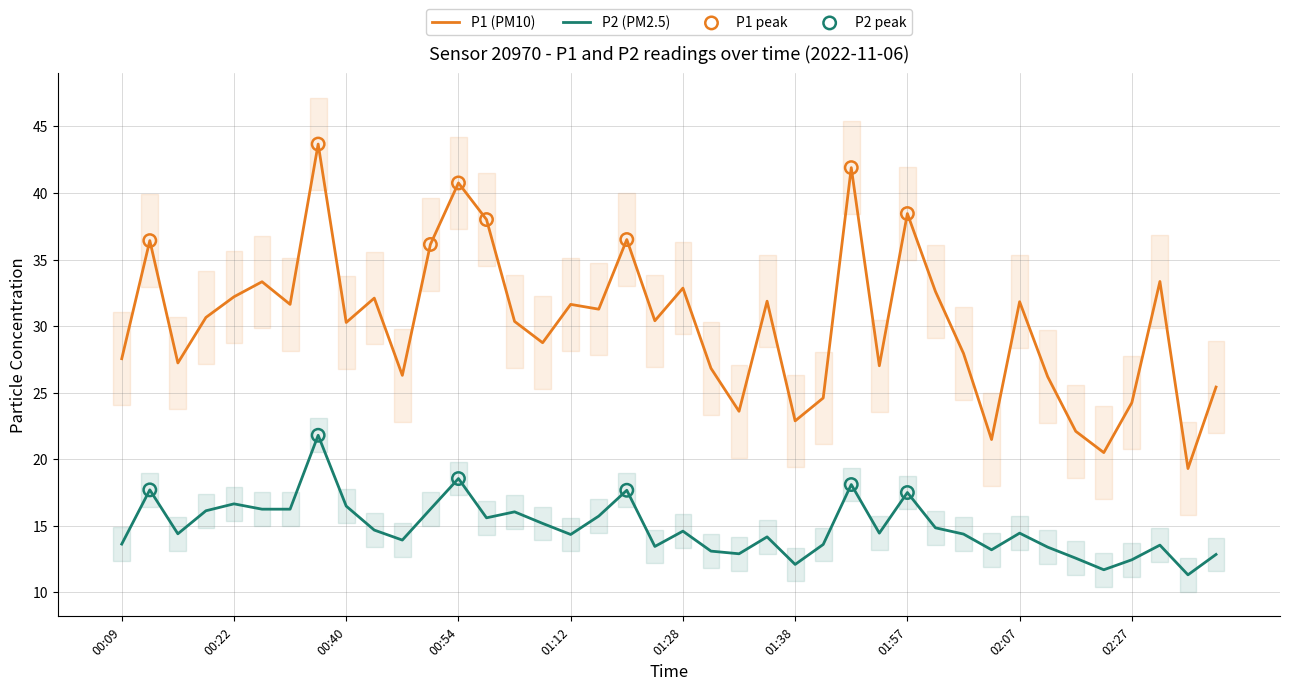

Which series reaches the maximum Y coordinate?

P1